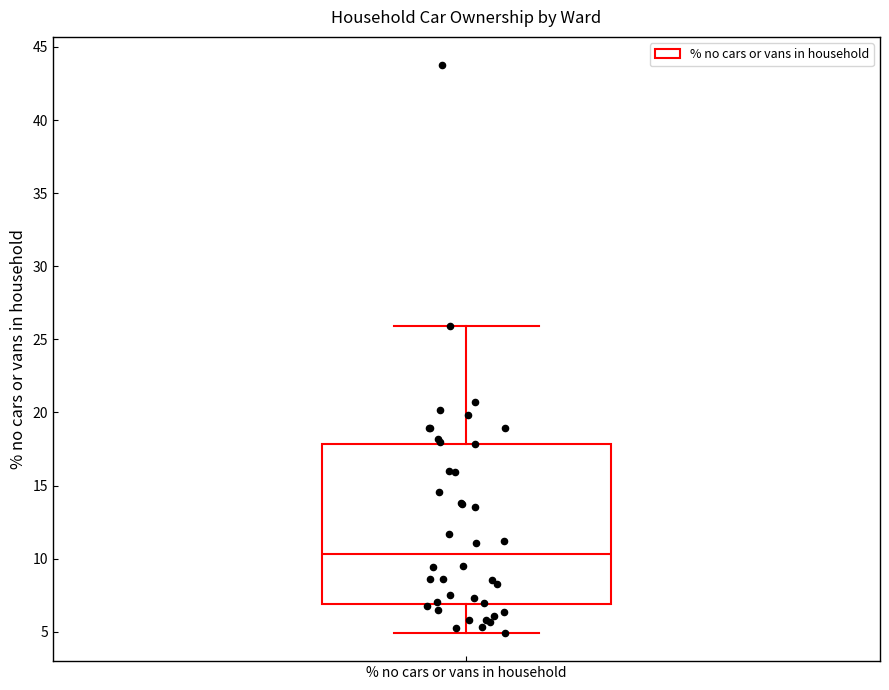

Read this box plot against the y-axis: the position of the median line, the range covered by the box, and the ends of both whiskers. The values are not printed on the chart, so give them approximately, as read against the axis.

median 10.5, box 7.0 to 18.0, whiskers 5.0 to 26.0